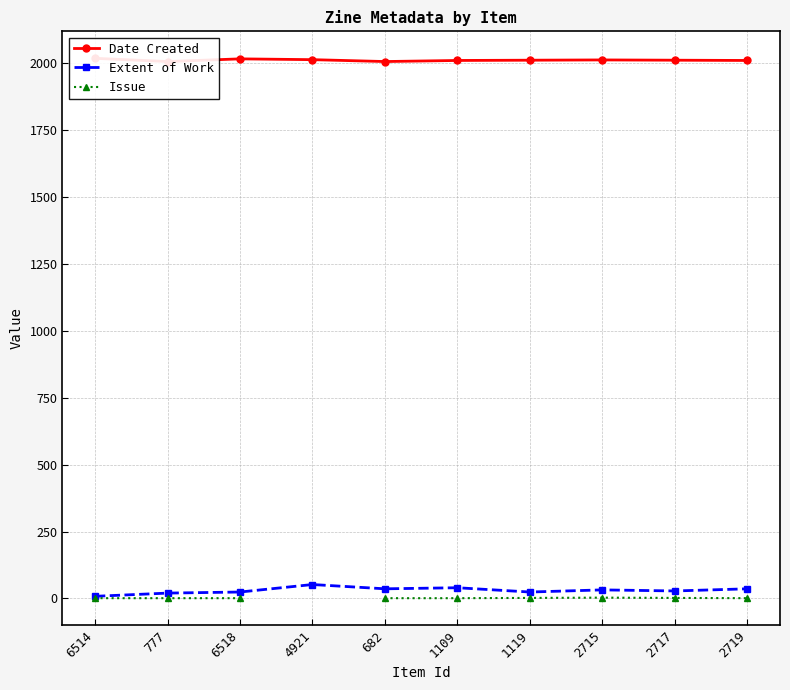

Rank the series by their maximum value, from lowest to highest.

Issue, Extent of Work, Date Created